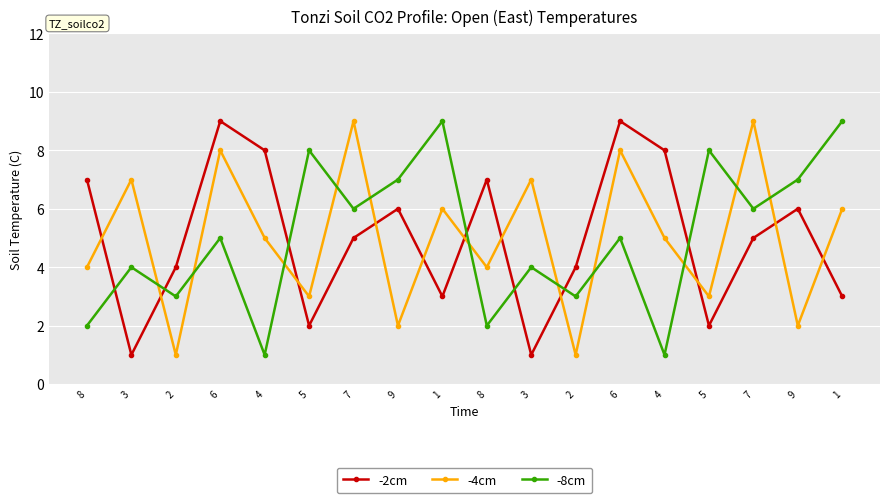

Which series has the widest spread of values?

-2cm